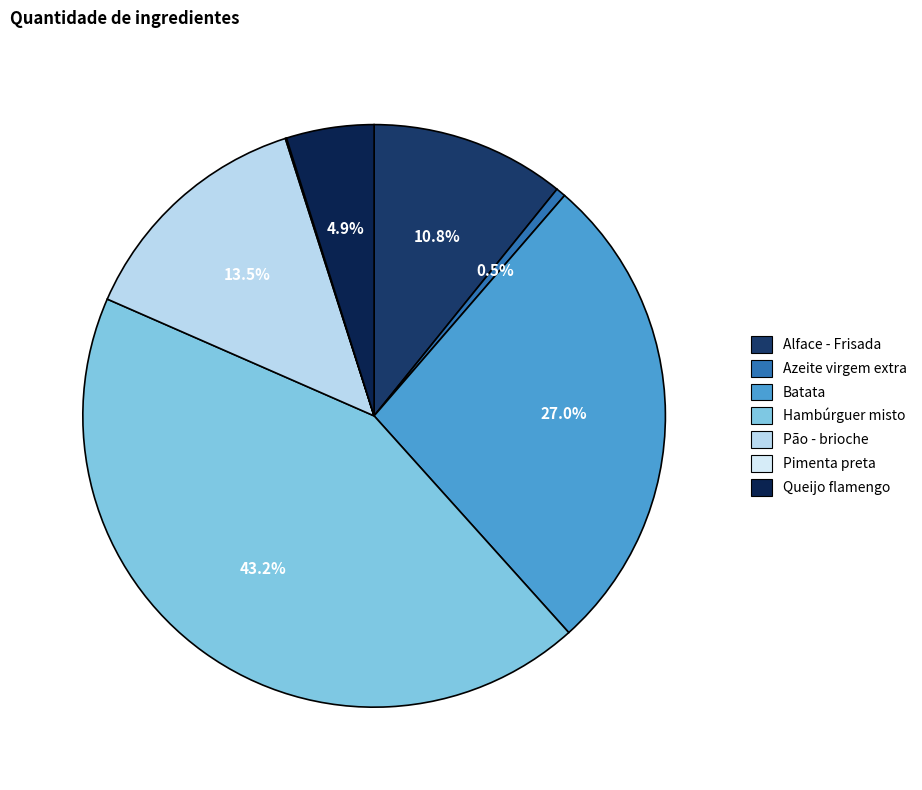

To the nearest percent, what is the difference between the Alface - Frisada and Batata slice percentages?

16%